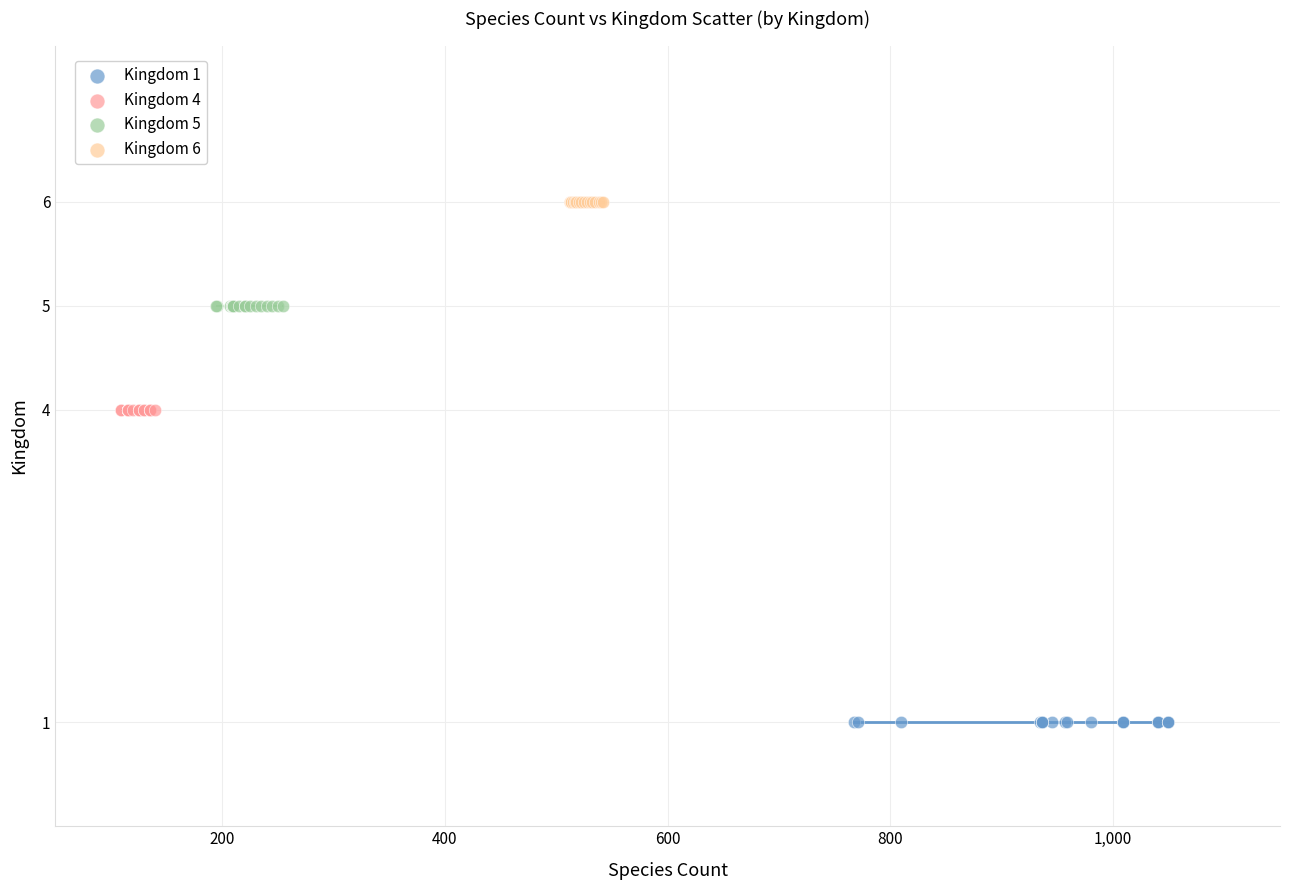

Which series reaches the minimum Y coordinate?

Kingdom 1